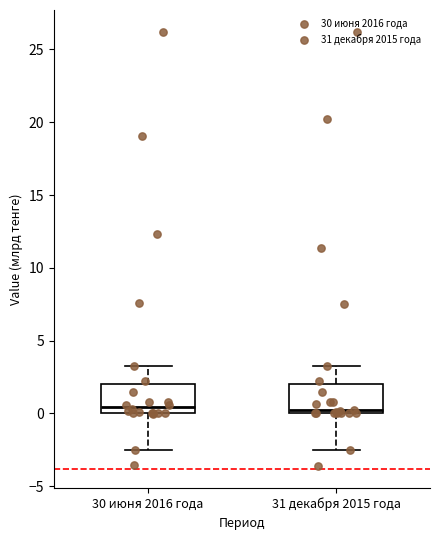

Where is the lower edge of the box for 31 декабря 2015 года on the y-axis? The values are not printed on the chart, so give them approximately, as read against the axis.

0.0